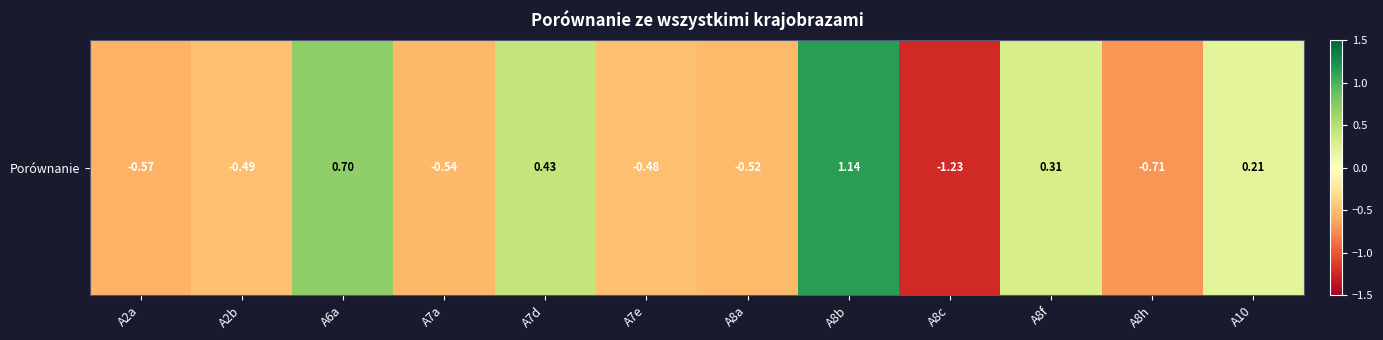

What value does the data have at A7d?

0.4